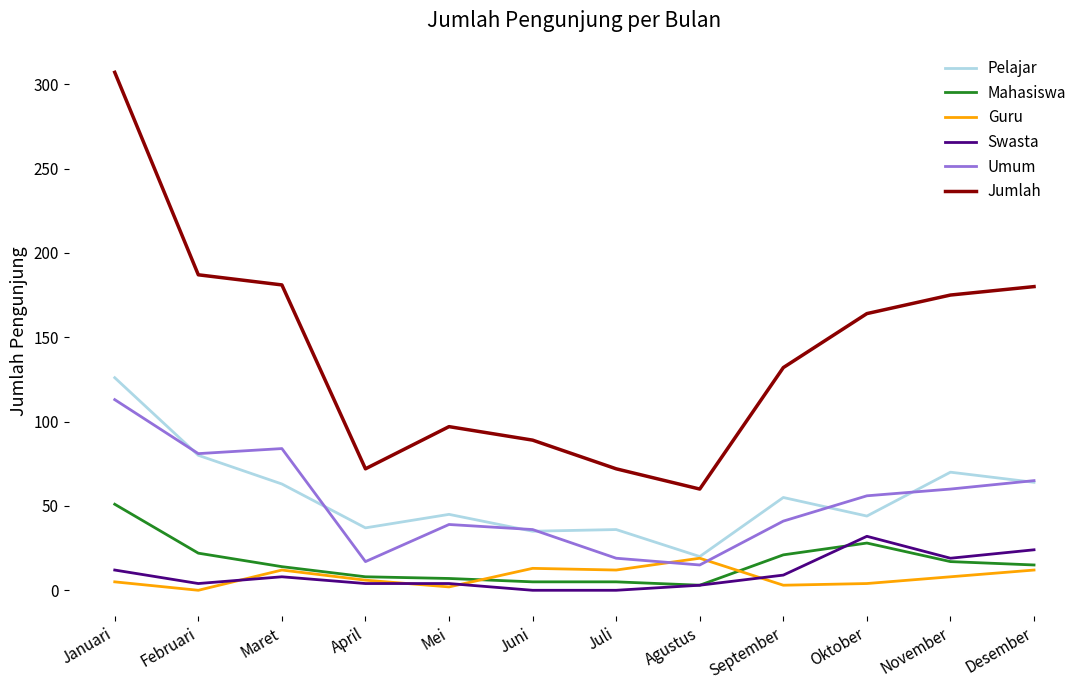

True or false: Swasta and Umum cross at least once.

False